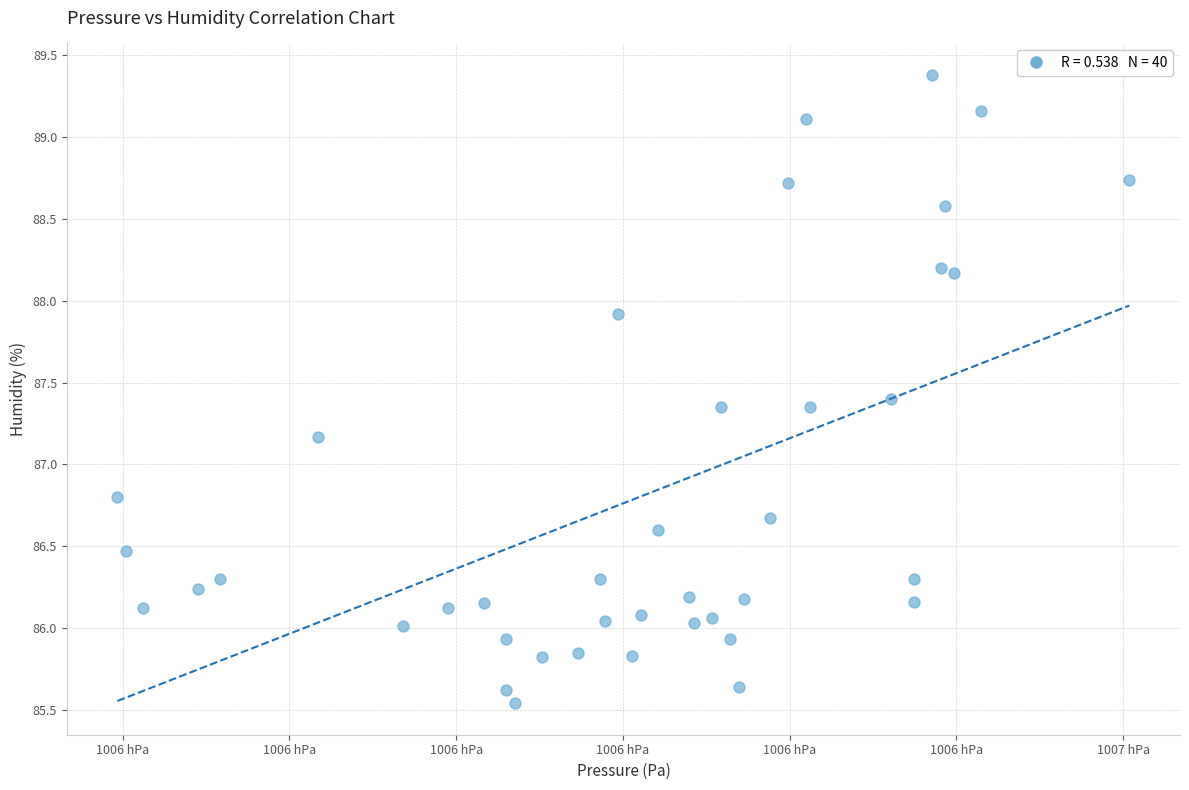

What is the range of X values (max minus min)?

60.7